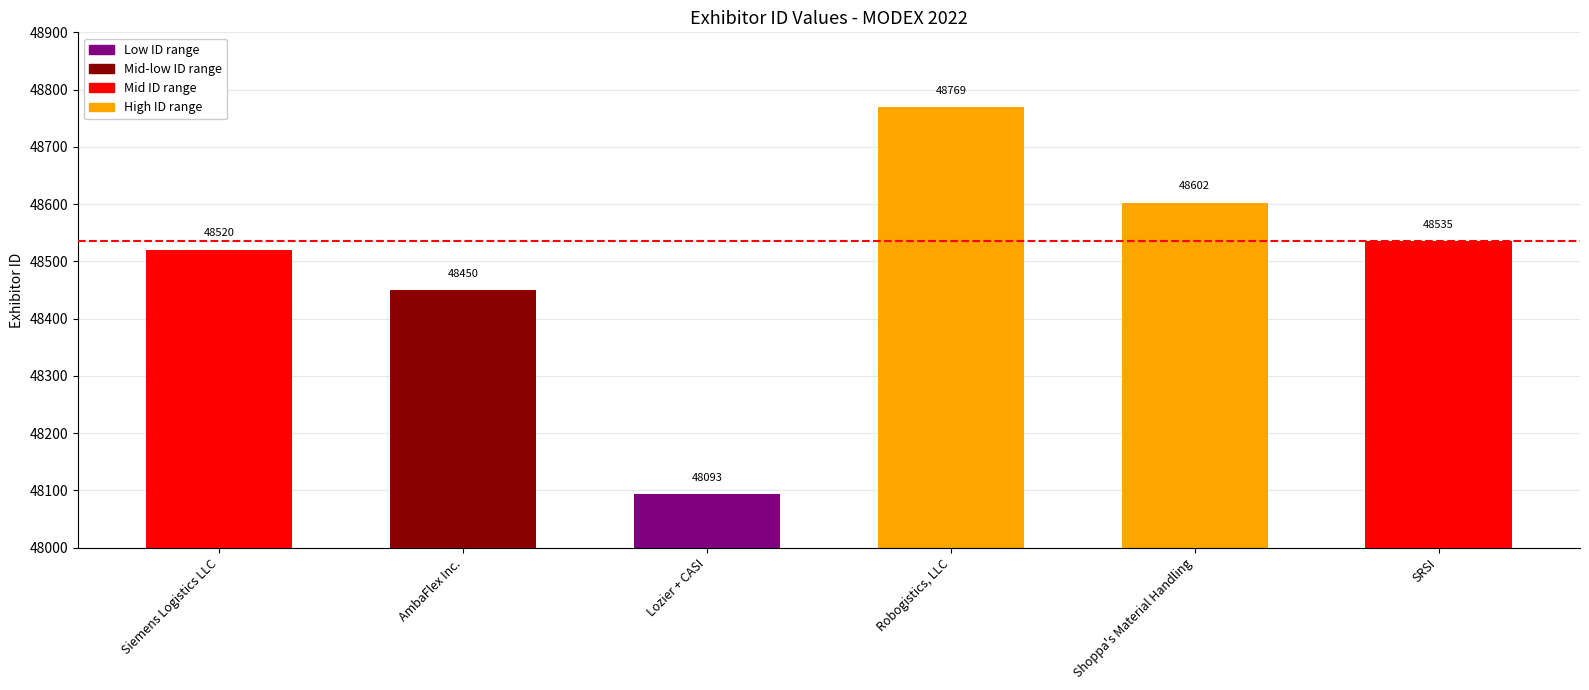

What is the greatest value displayed?

48769